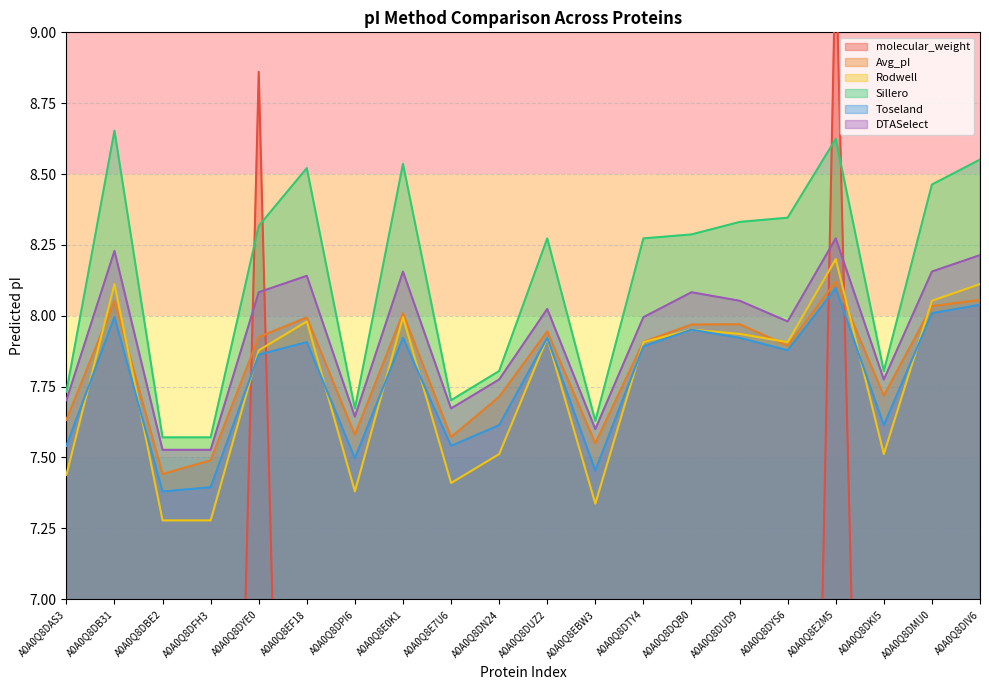

At which label does Sillero reach its minimum?

A0A0Q8DBE2